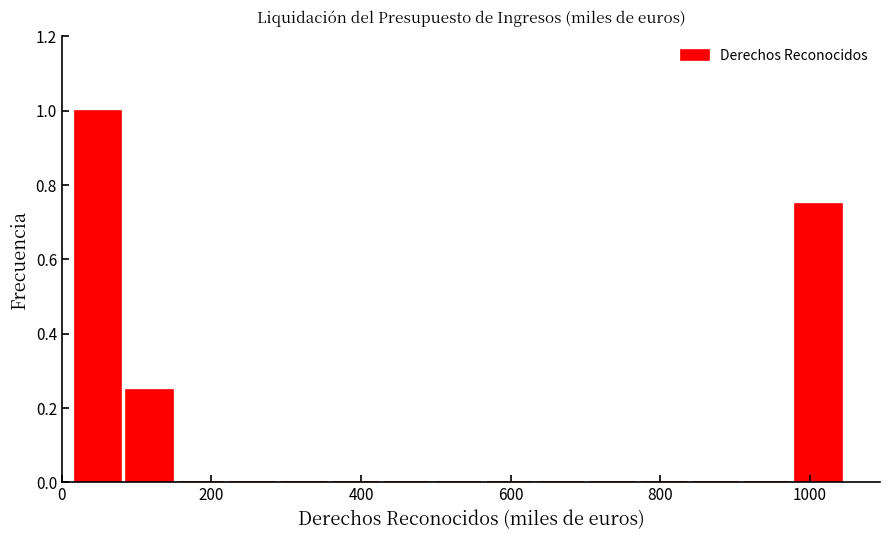

Around what value on the x-axis is the tallest bar? Give the approximate position of its centre, as read against the axis.

40